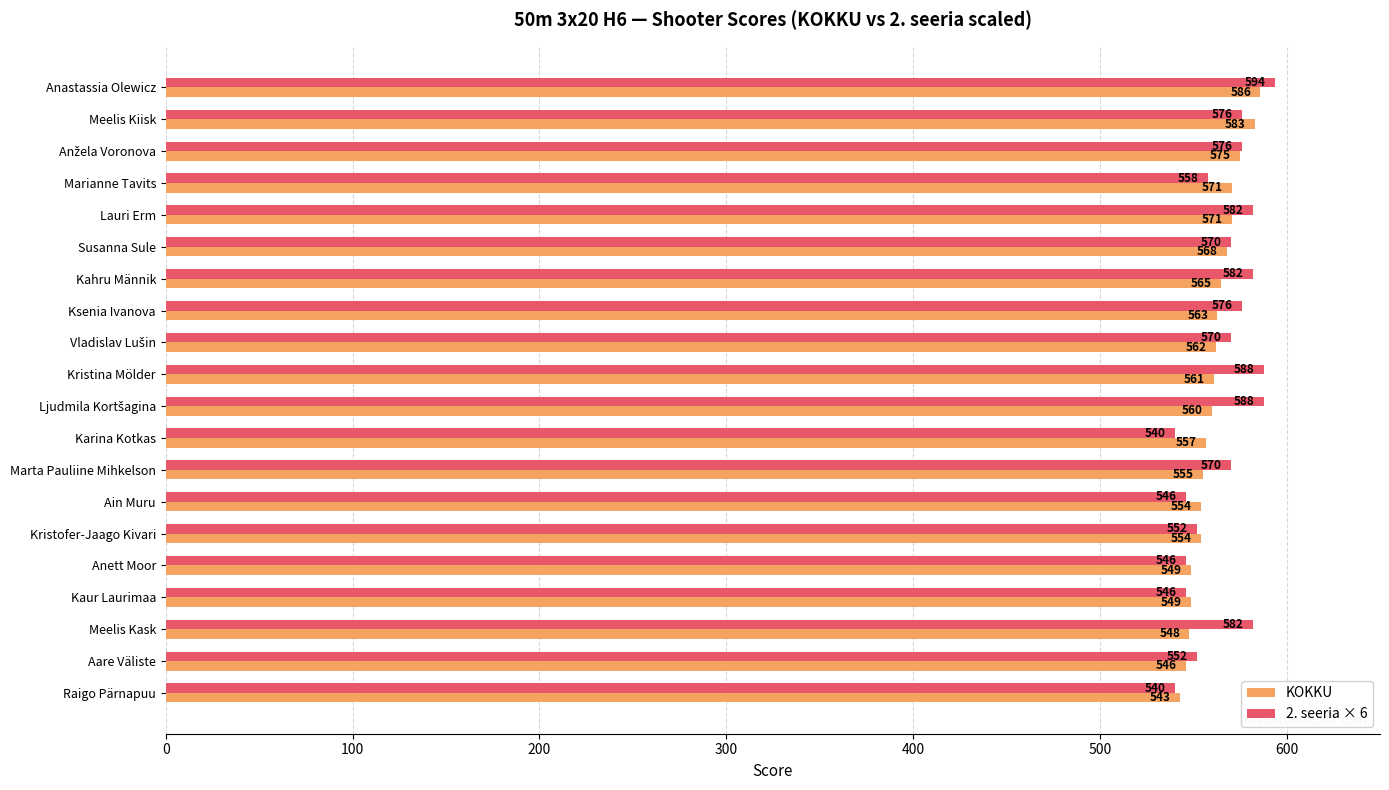

What is the smallest value displayed?

540